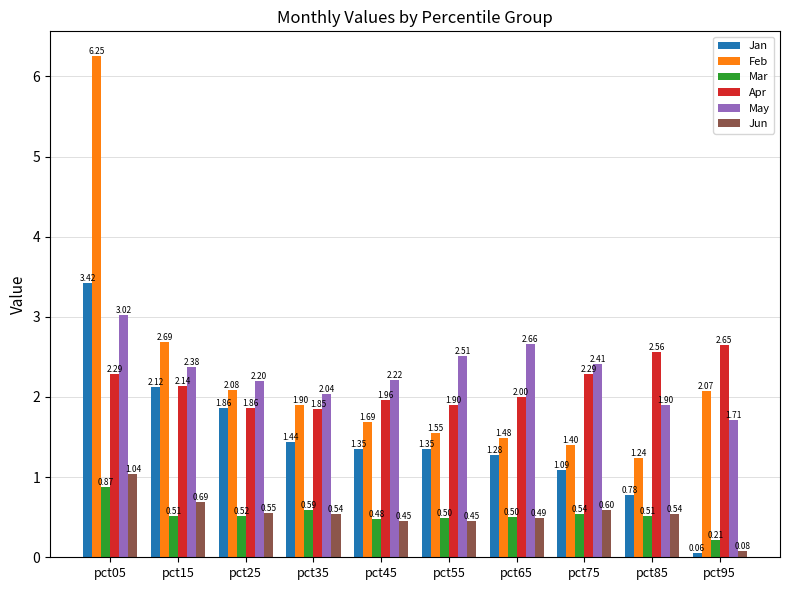

What are all the series names shown in the legend?

Jan, Feb, Mar, Apr, May, Jun